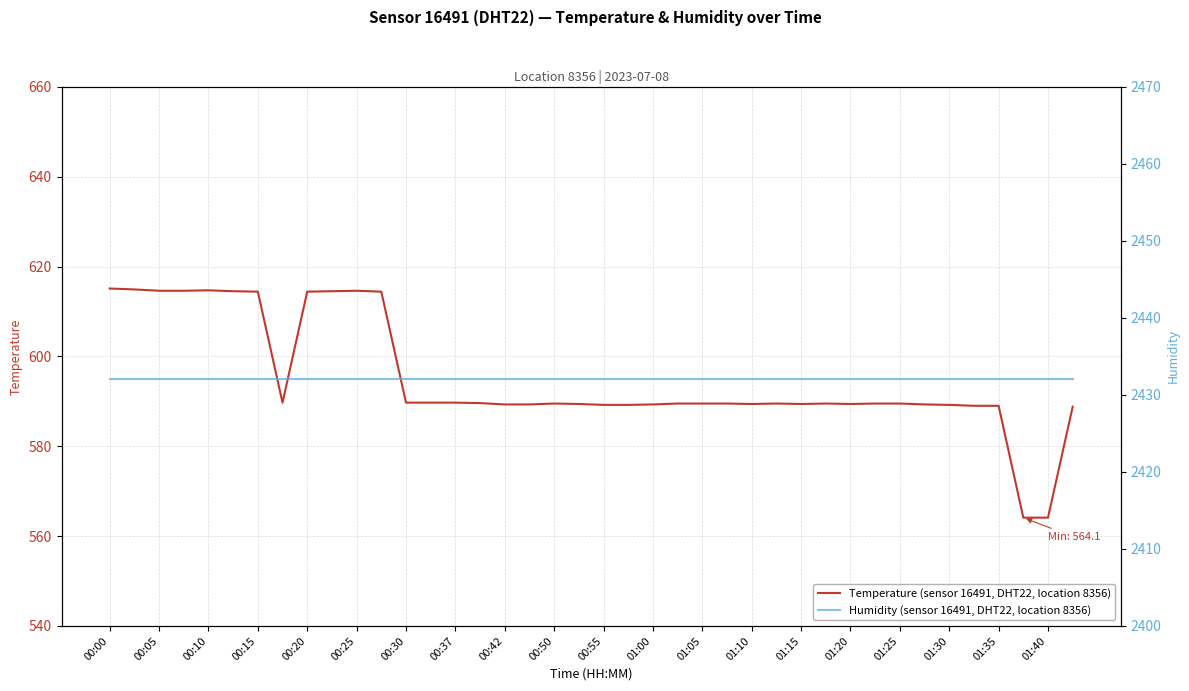

Is the value of Temperature (sensor 16491, DHT22, location 8356) at 00:00 greater than the value of Humidity (sensor 16491, DHT22, location 8356) at 00:00?

No